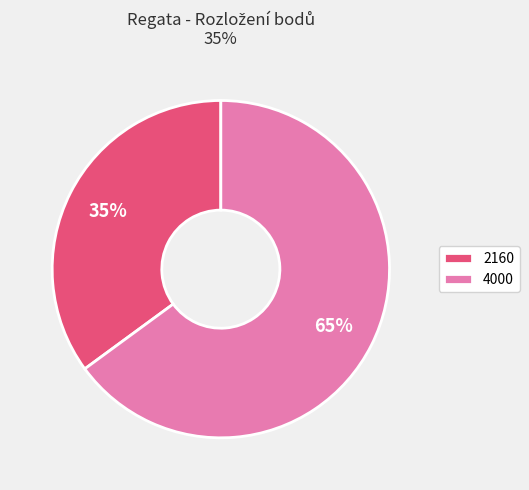

Which category accounts for the majority?

4000